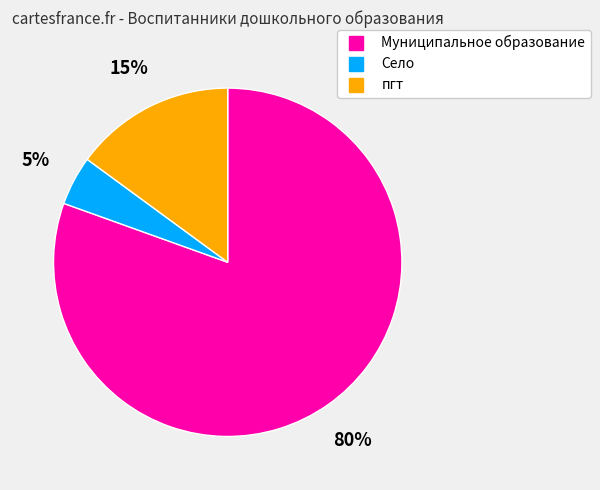

What is the smallest slice in the pie chart?

Село